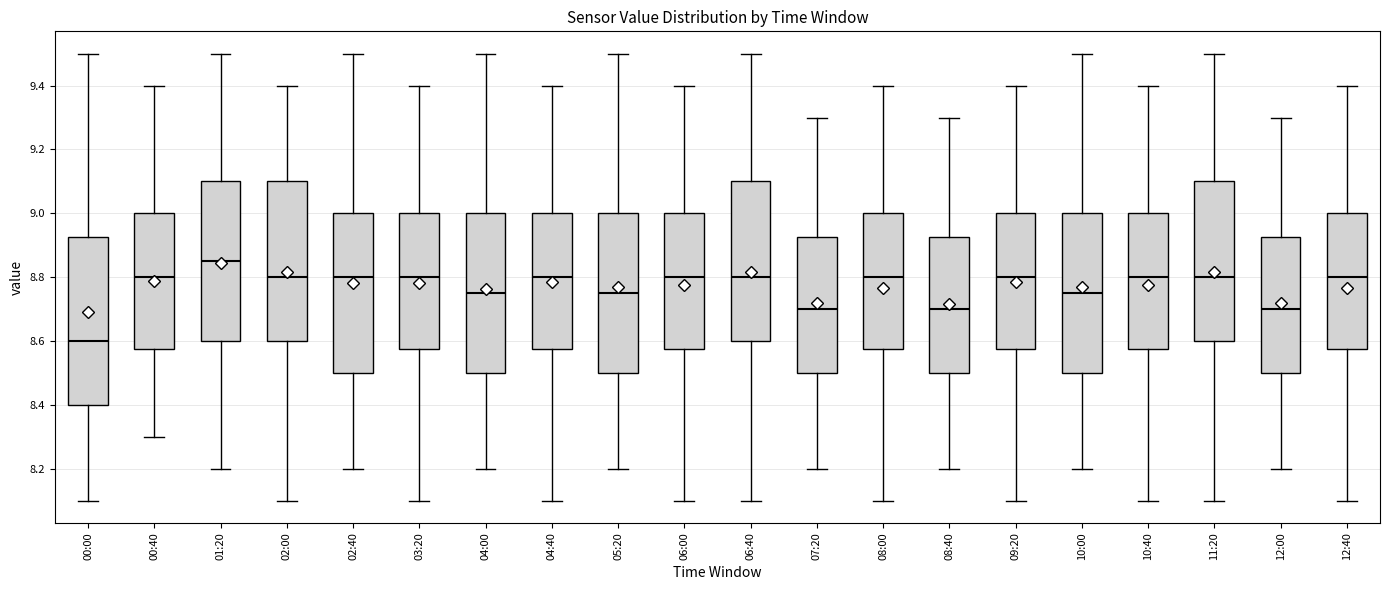

Which box has the lowest median line?

00:00